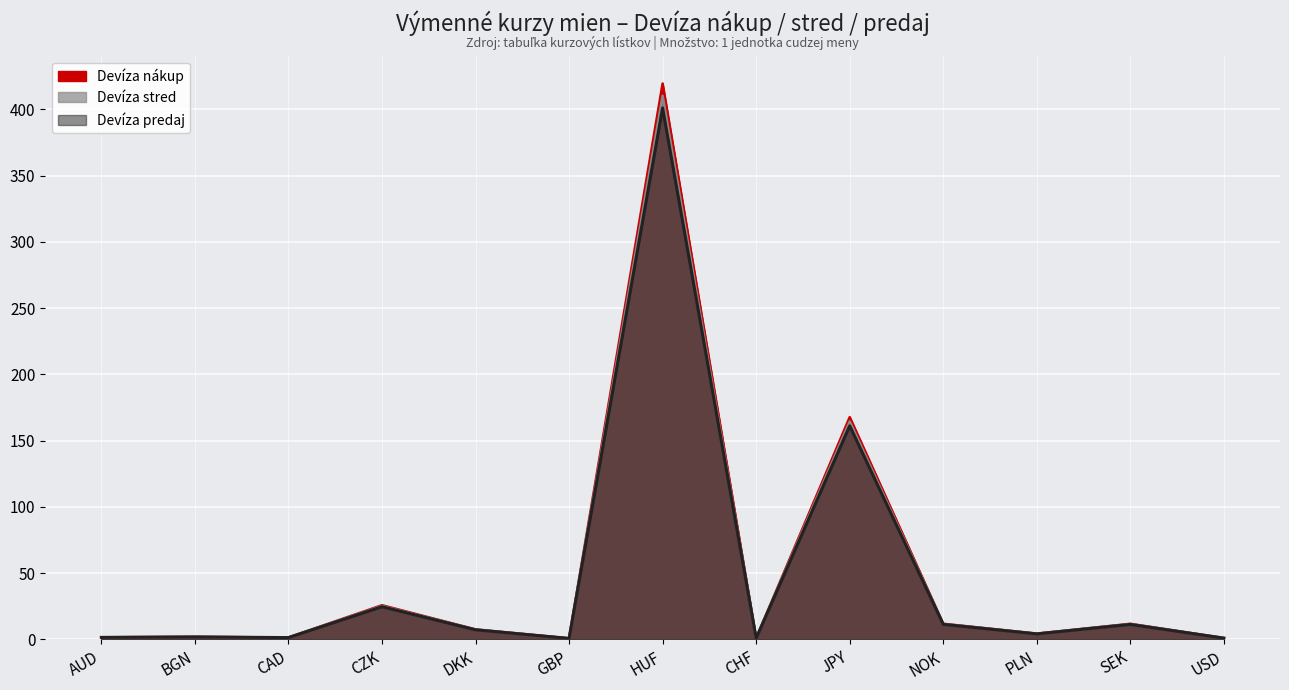

How many lines are shown in the chart?

3